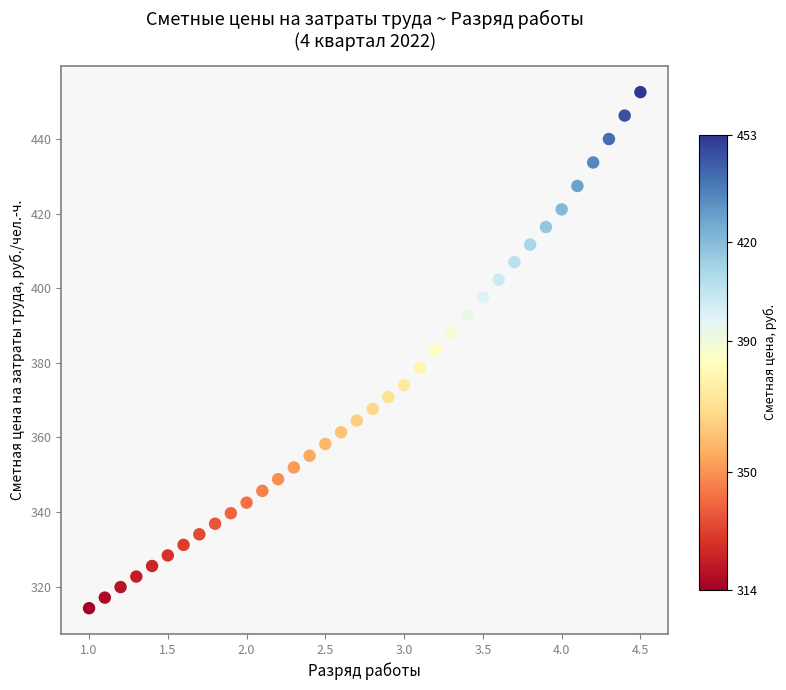

What is the range of Y values (max minus min)?

138.3